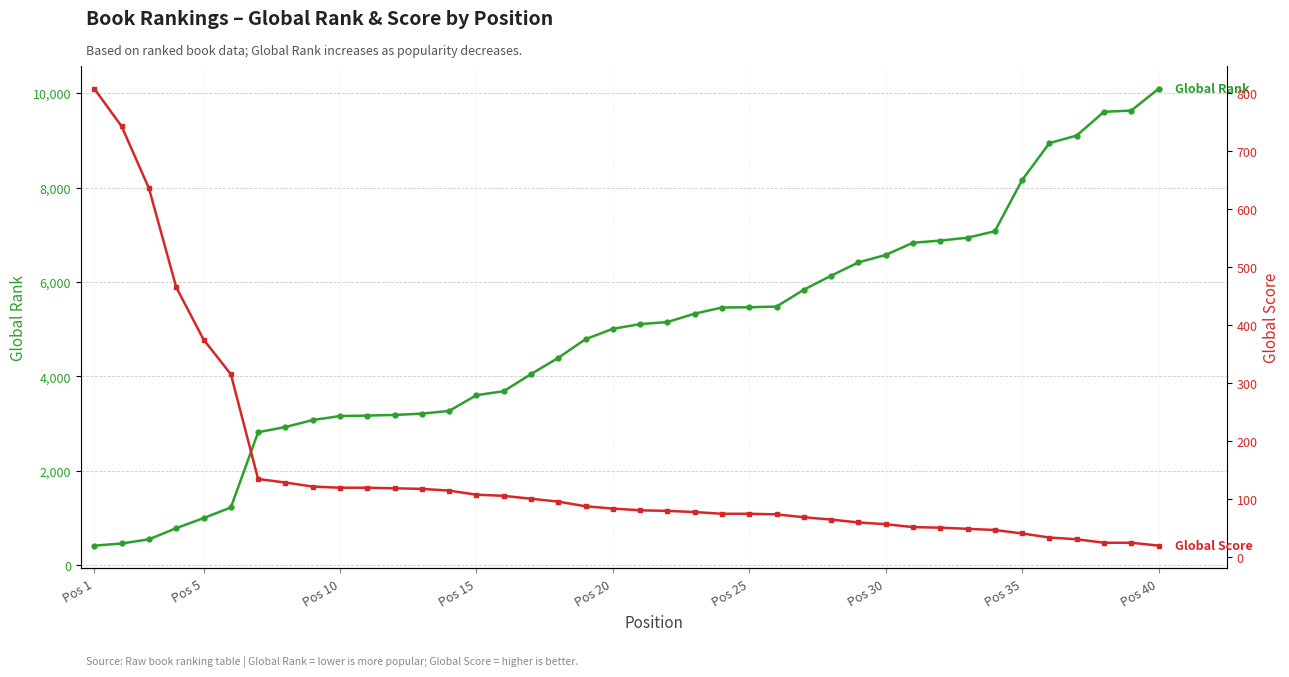

At which label does Global Rank reach its minimum?

Pos 1